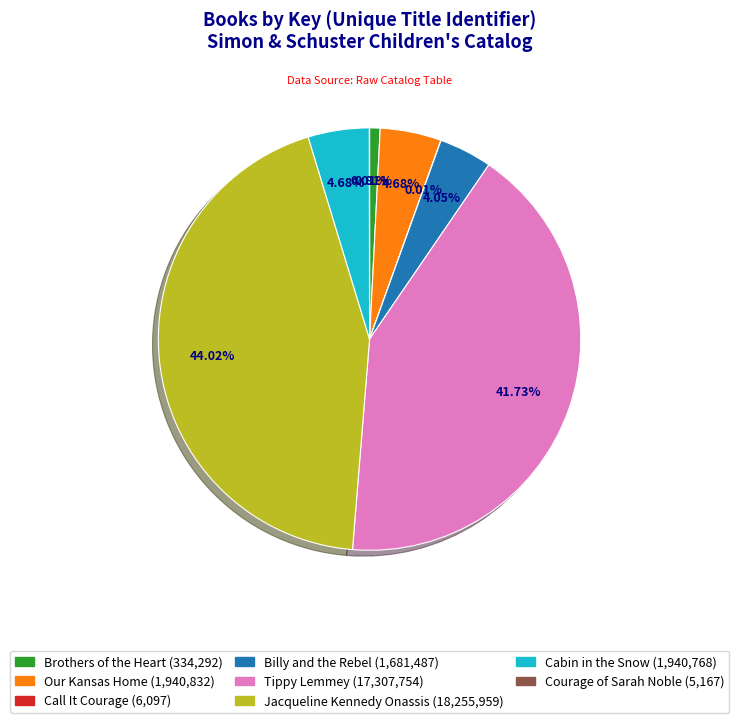

What percentage do Billy and the Rebel and Brothers of the Heart together represent?

4.9%